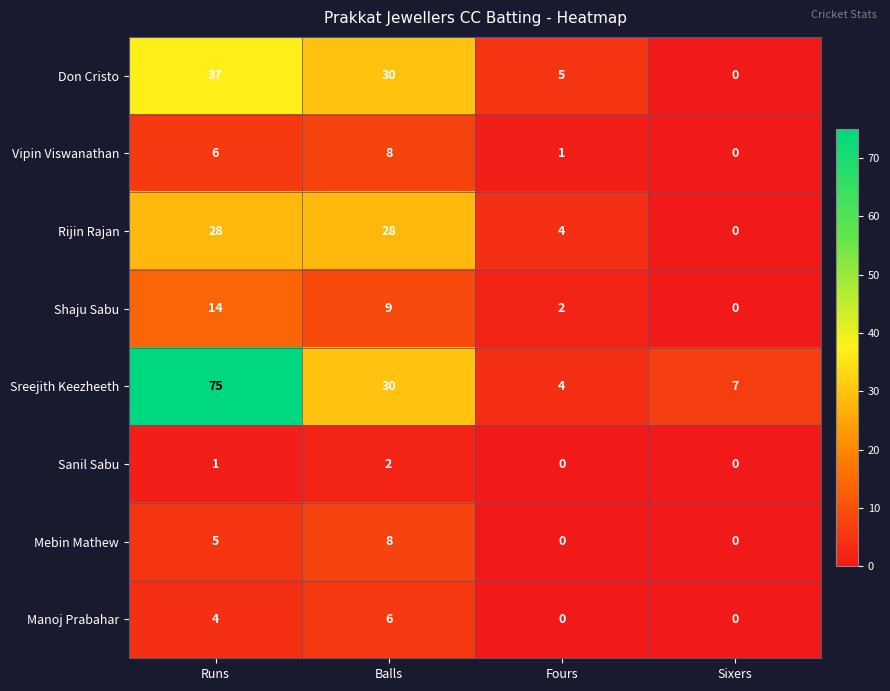

What is the spread (max minus min) of values at Sixers?

7